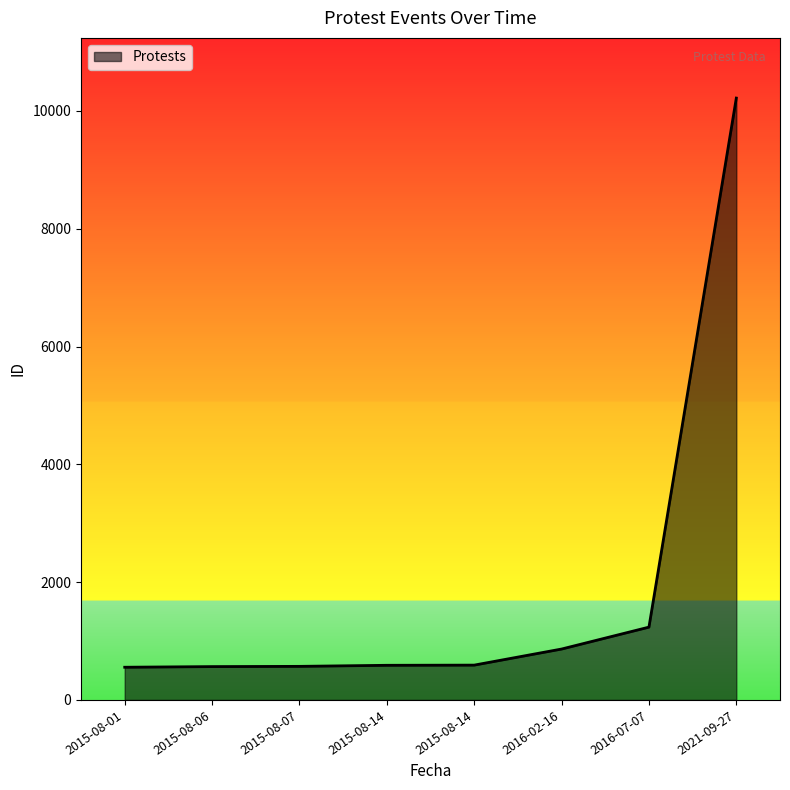

What is the sum of all values?

15188